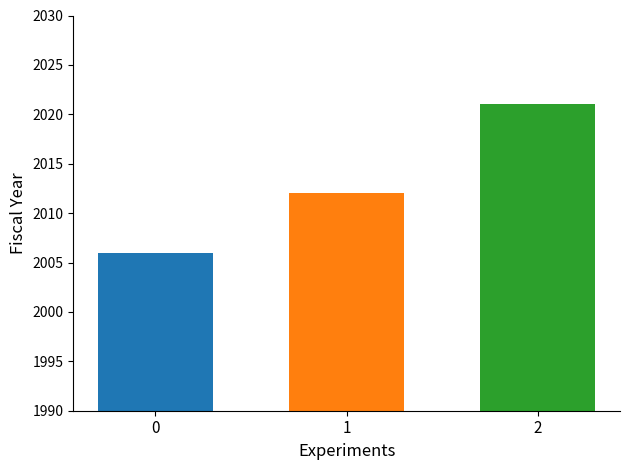

The value at 2 is 914. True or false?

False